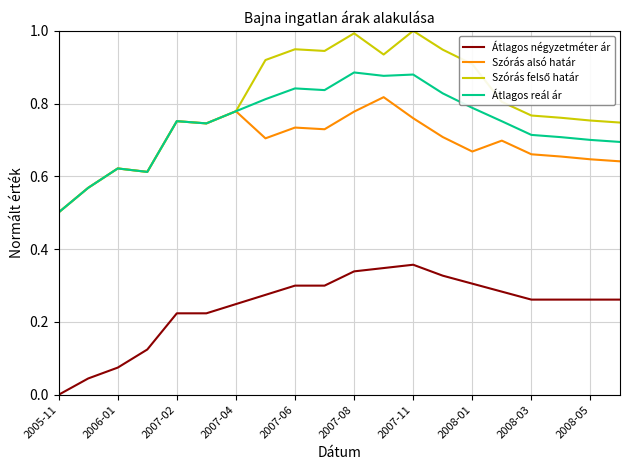

True or false: Átlagos reál ár and Átlagos négyzetméter ár intersect in this chart.

False